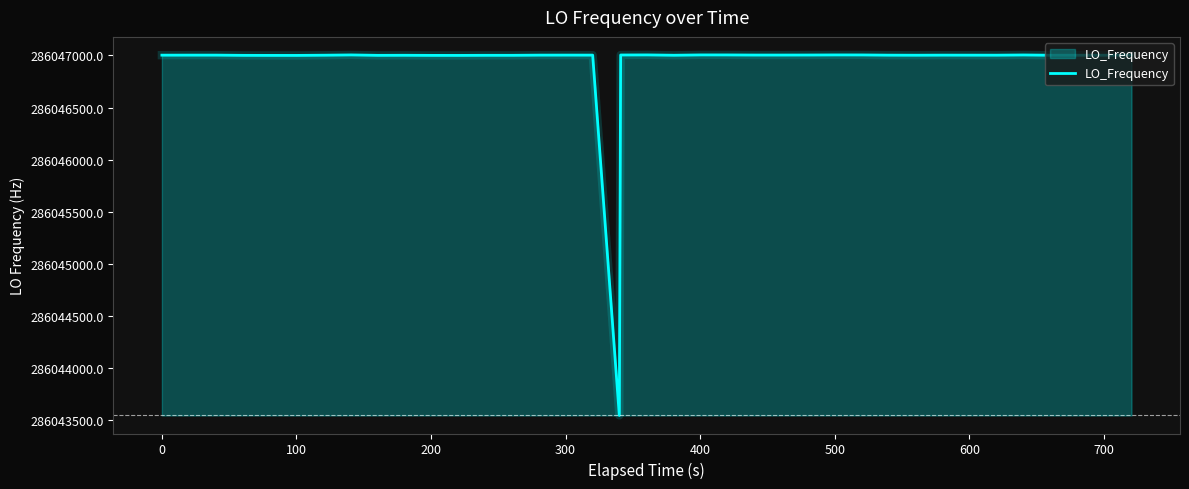

Is it true that the value at 36 is 182176720.9?

False